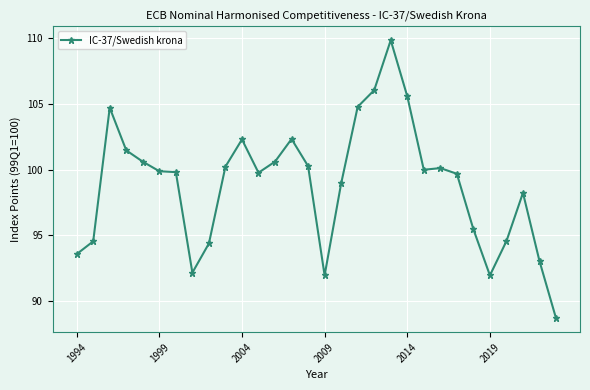

Count the number of data series in this chart.

1